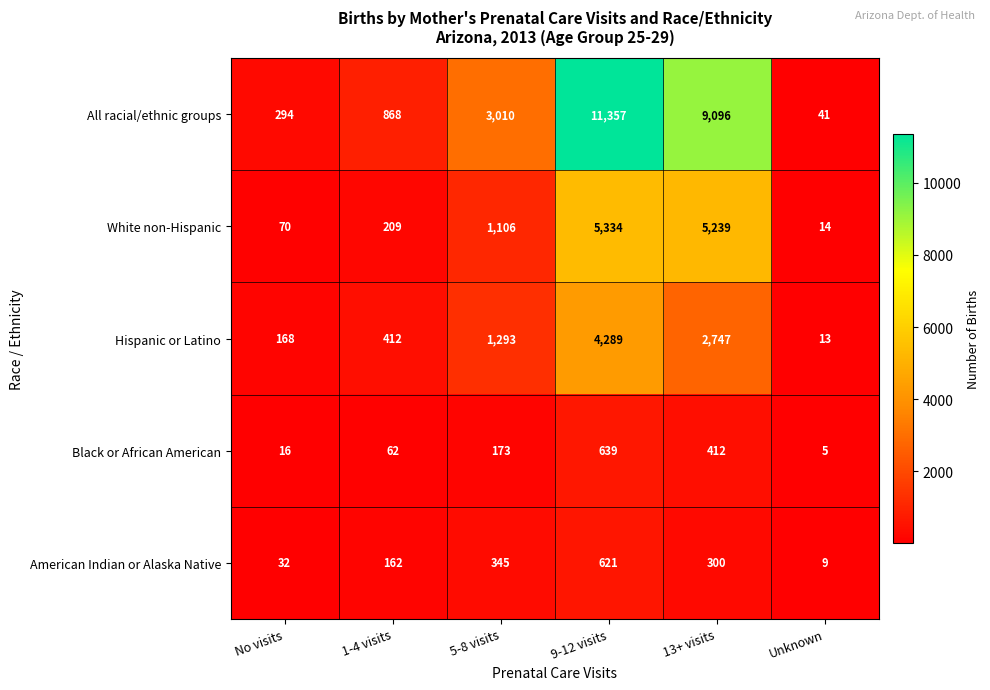

At how many categories does at least one series exceed 1680?

3